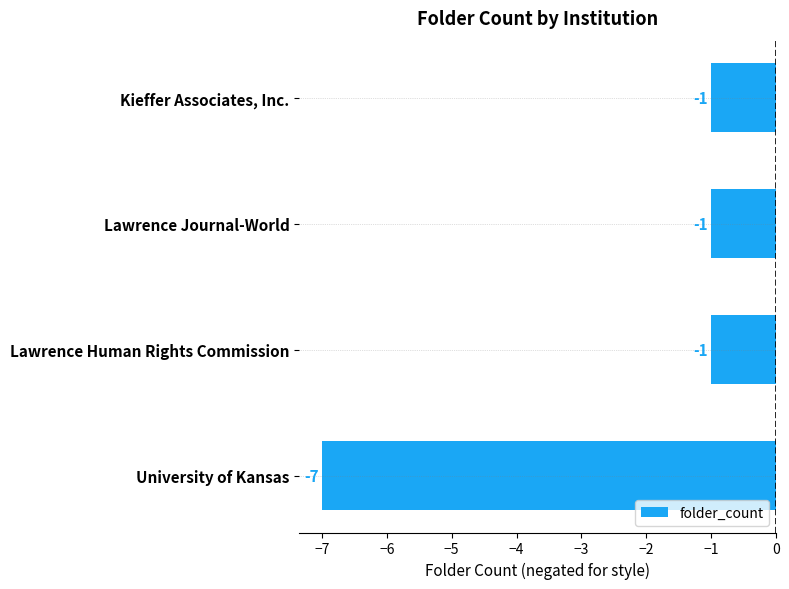

How many values are between -1 and 0?

3